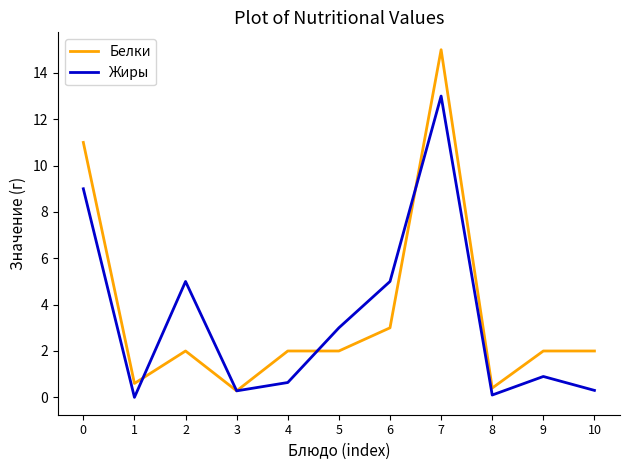

Read the Жиры value at 6.

5.0